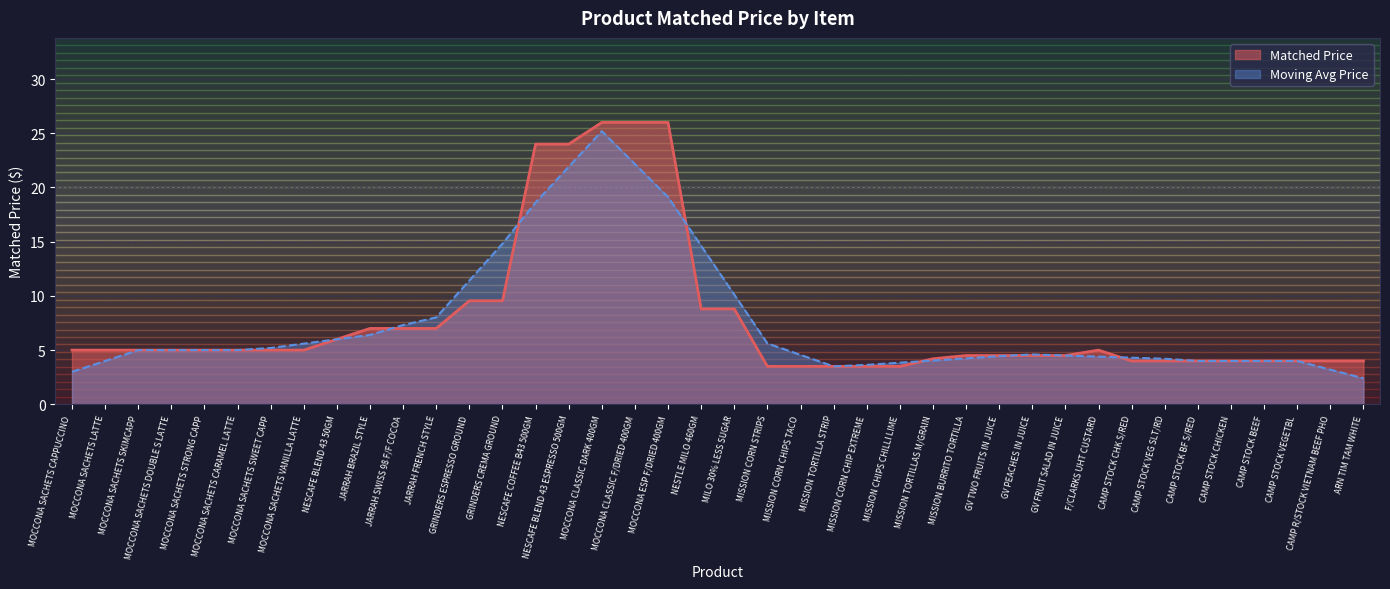

Reading left to right, list all the values displayed in this chart.

MOCCONA SACHETS CAPPUCCINO=5.0	MOCCONA SACHETS LATTE=5.0	MOCCONA SACHETS SKIMCAPP=5.0	MOCCONA SACHETS DOUBLE S LATTE=5.0	MOCCONA SACHETS STRONG CAPP=5.0	MOCCONA SACHETS CARAMEL LATTE=5.0	MOCCONA SACHETS SWEET CAPP=5.0	MOCCONA SACHETS VANILLA LATTE=5.0	NESCAFE BLEND 43 50GM=6.0	JARRAH BRAZIL STYLE=7.0	JARRAH SWISS 98 F/F COCOA=7.0	JARRAH FRENCH STYLE=7.0	GRINDERS ESPRESSO GROUND=9.6	GRINDERS CREMA GROUND=9.6	NESCAFE COFFEE B43 500GM=24.0	NESCAFE BLEND 43 ESPRESSO 500GM=24.0	MOCCONA CLASSIC DARK 400GM=26.0	MOCCONA CLASSIC F/DRIED 400GM=26.0	MOCCONA ESP F/DRIED 400GM=26.0	NESTLE MILO 460GM=8.8	MILO 30% LESS SUGAR=8.8	MISSION CORN STRIPS=3.5	MISSION CORN CHIPS TACO=3.5	MISSION TORTILLA STRIP=3.5	MISSION CORN CHIP EXTREME=3.5	MISSION CHIPS CHILLI LIME=3.5	MISSION TORTILLAS M/GRAIN=4.2	MISSION BURRITO TORTILLA=4.5	GV TWO FRUITS IN JUICE=4.5	GV PEACHES IN JUICE=4.5	GV FRUIT SALAD IN JUICE=4.5	F/CLARKS UHT CUSTARD=5.0	CAMP STOCK CHK S/RED=4.0	CAMP STOCK VEG SLT/RD=4.0	CAMP STOCK BF S/RED=4.0	CAMP STOCK CHICKEN=4.0	CAMP STOCK BEEF=4.0	CAMP STOCK VEGETBL=4.0	CAMP R/STOCK VIETNAM BEEF PHO=4.0	ARN TIM TAM WHITE=4.0